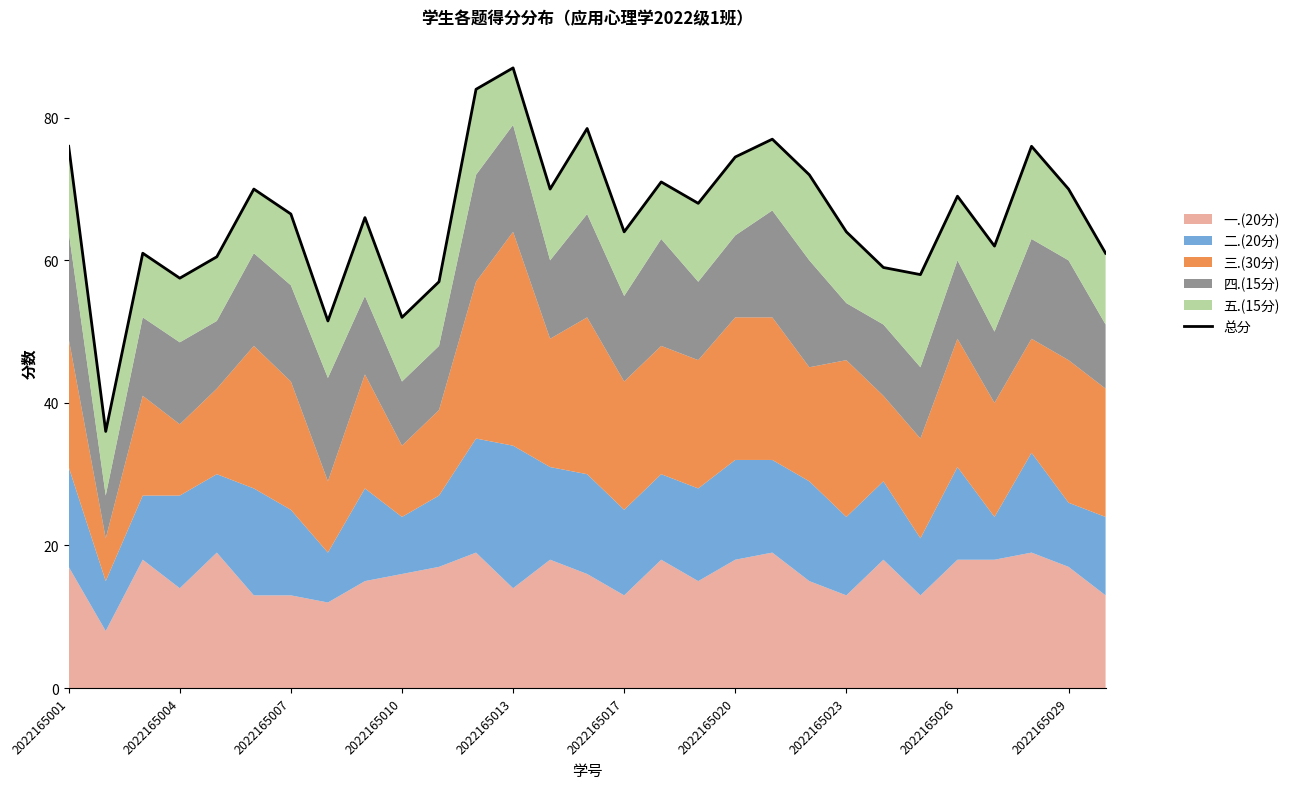

What is the sum of the values at 2022165007 and 27?

131.0